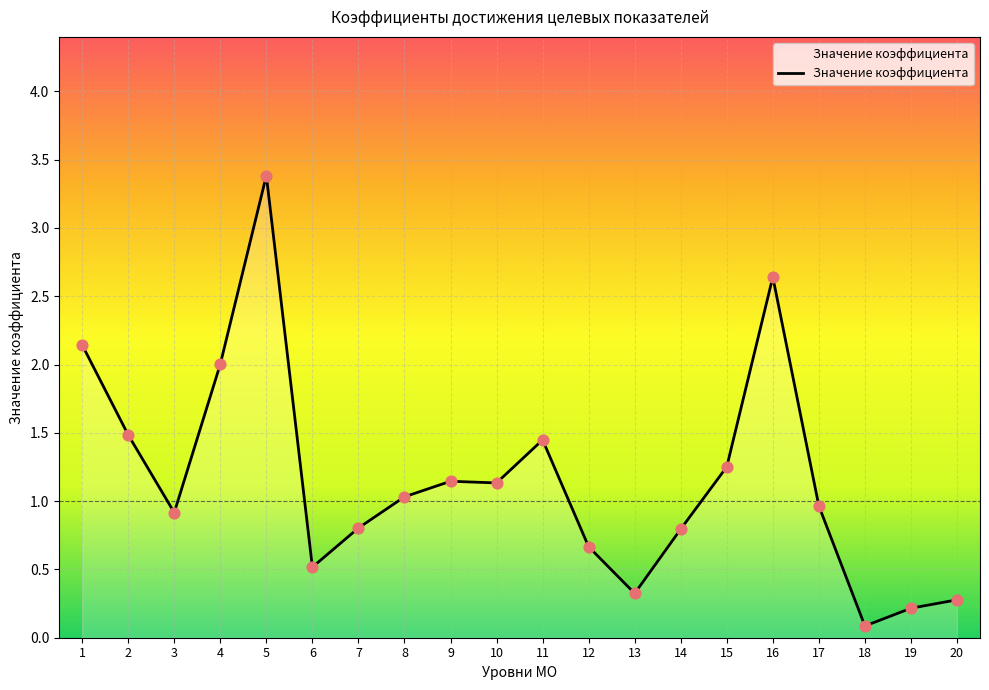

Which has a higher value, 18 or 14?

14